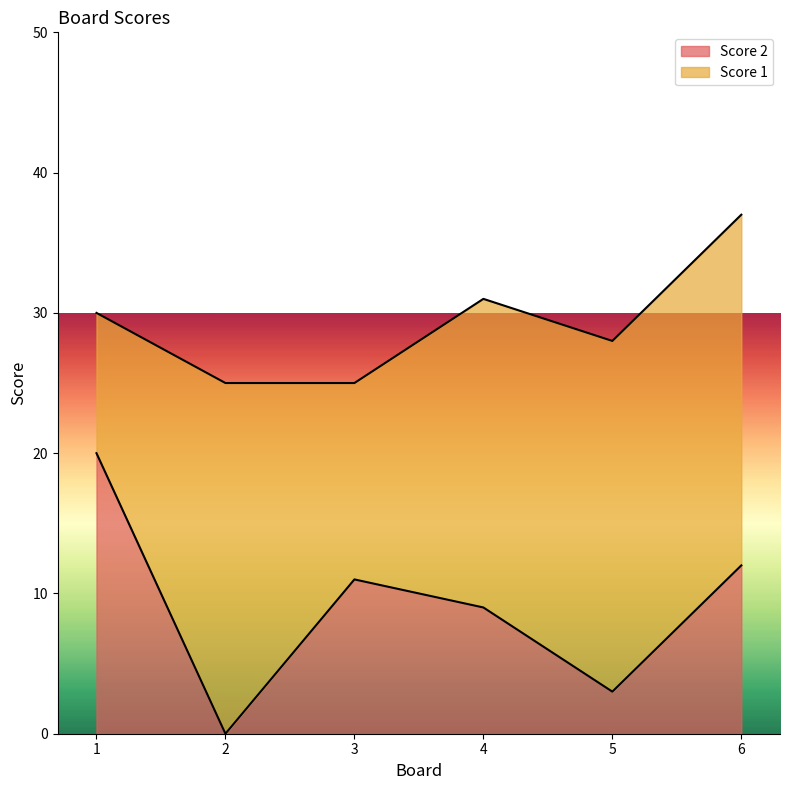

Count the number of categories in the chart.

6